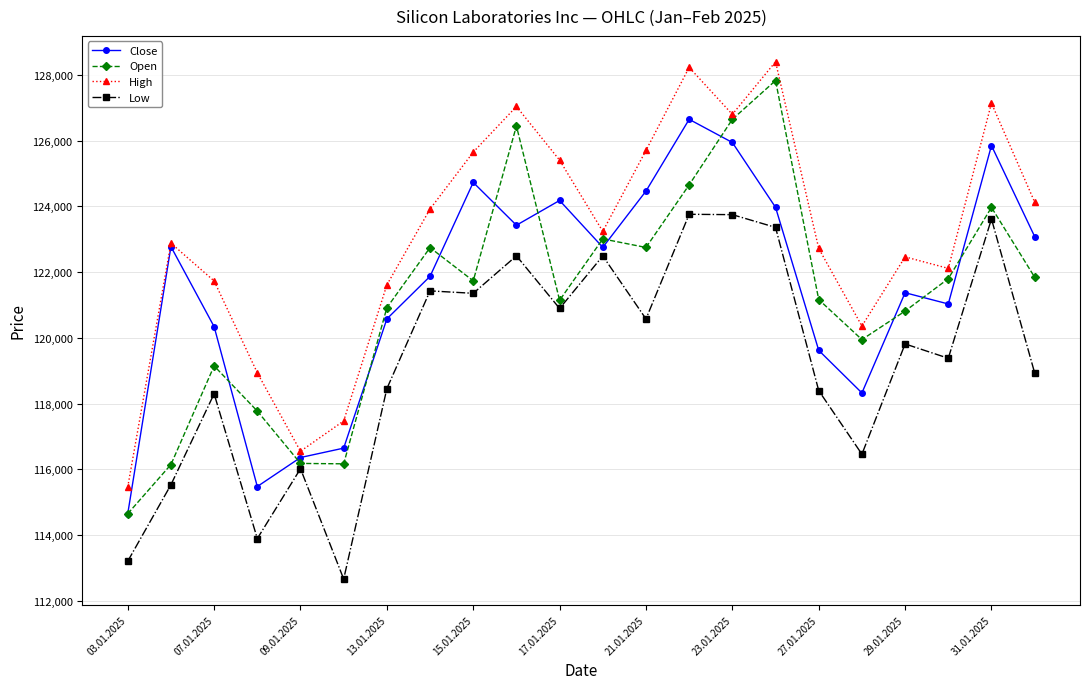

What is the value of the Low point at the 11th from the left?

120894